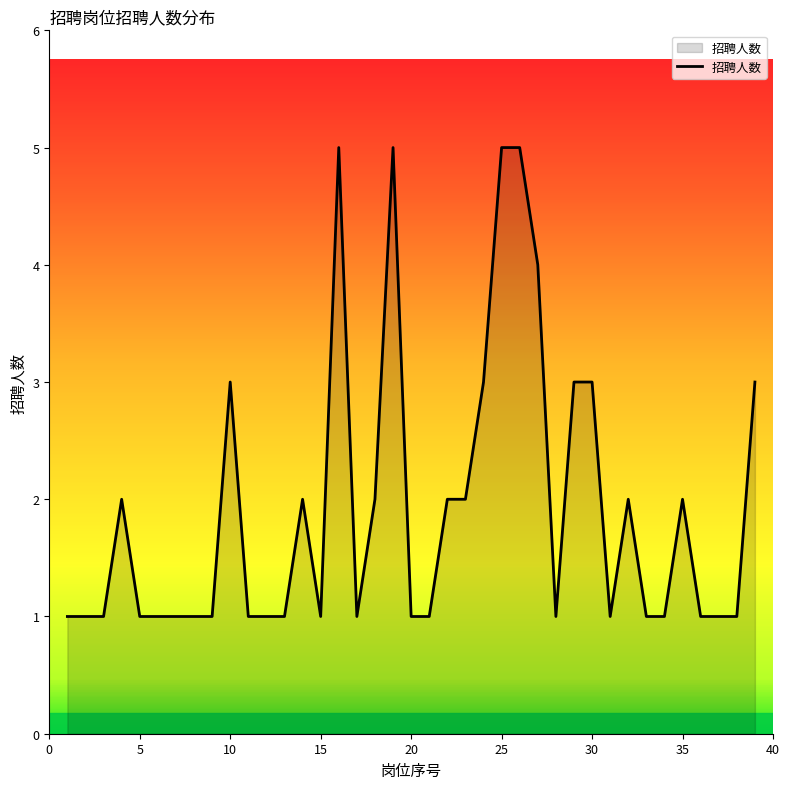

Does the chart display data point markers on the line(s)?

No